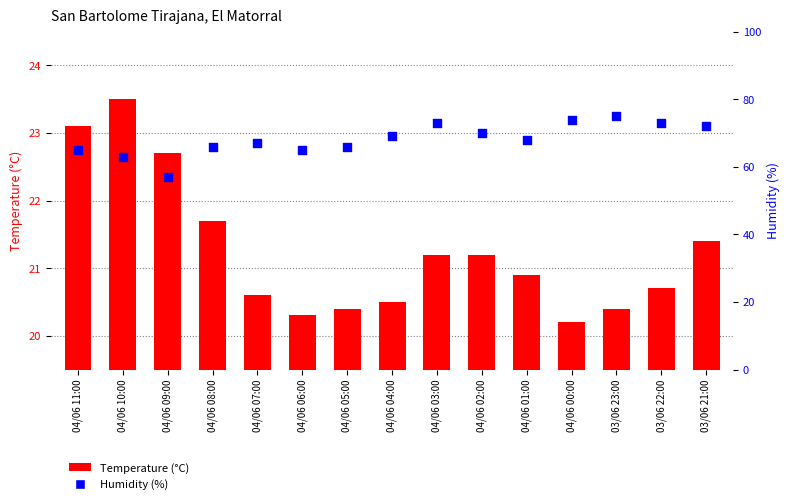

What are all the series names shown in the legend?

Temperature (°C), Humidity (%)